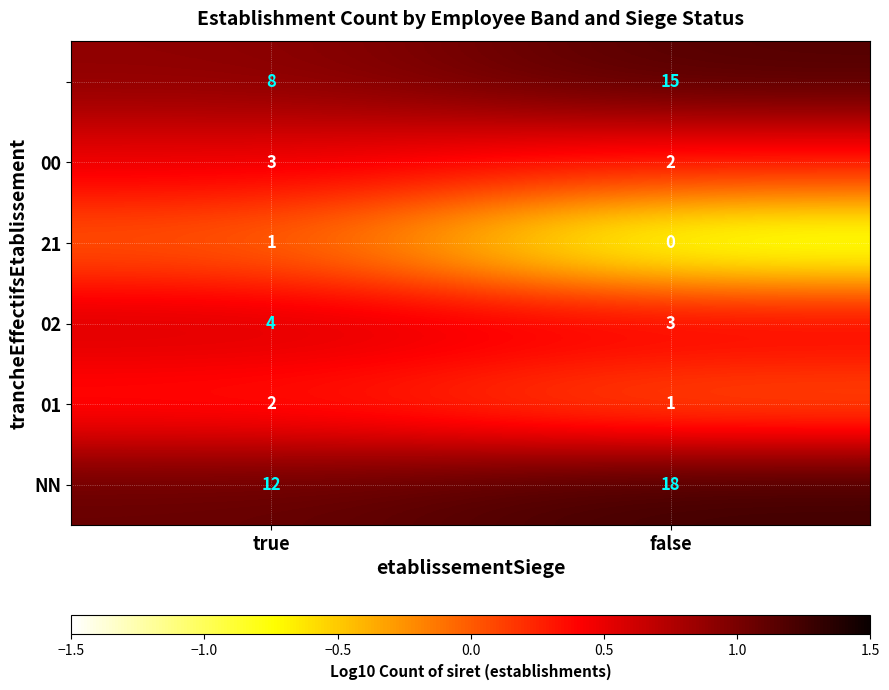

Which category has the highest value across all series?

false